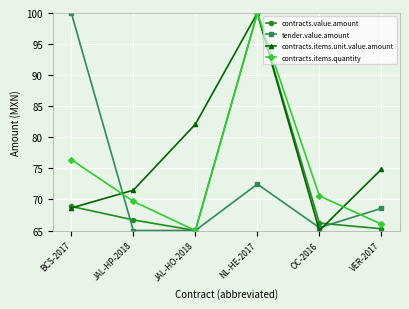

The value of contracts.value.amount at NL-HE-2017 is 100.0. True or false?

True